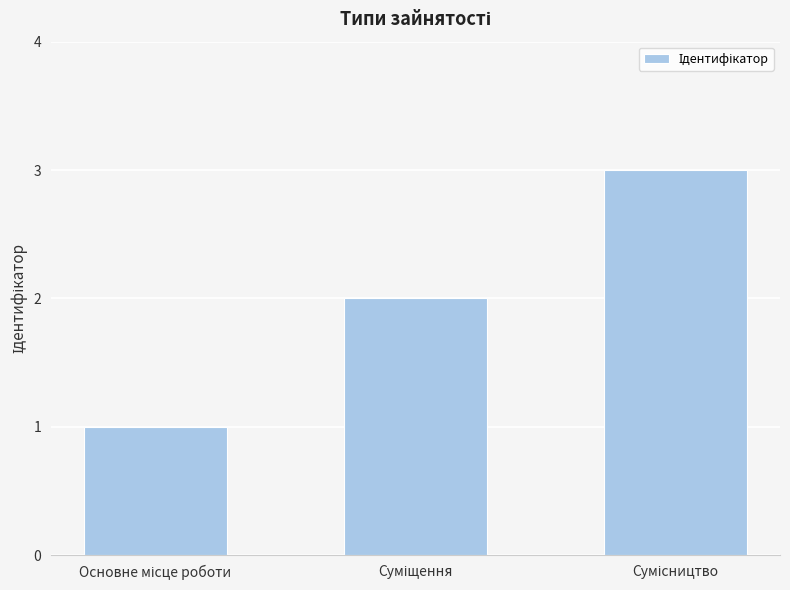

What is the maximum value shown in the chart?

3